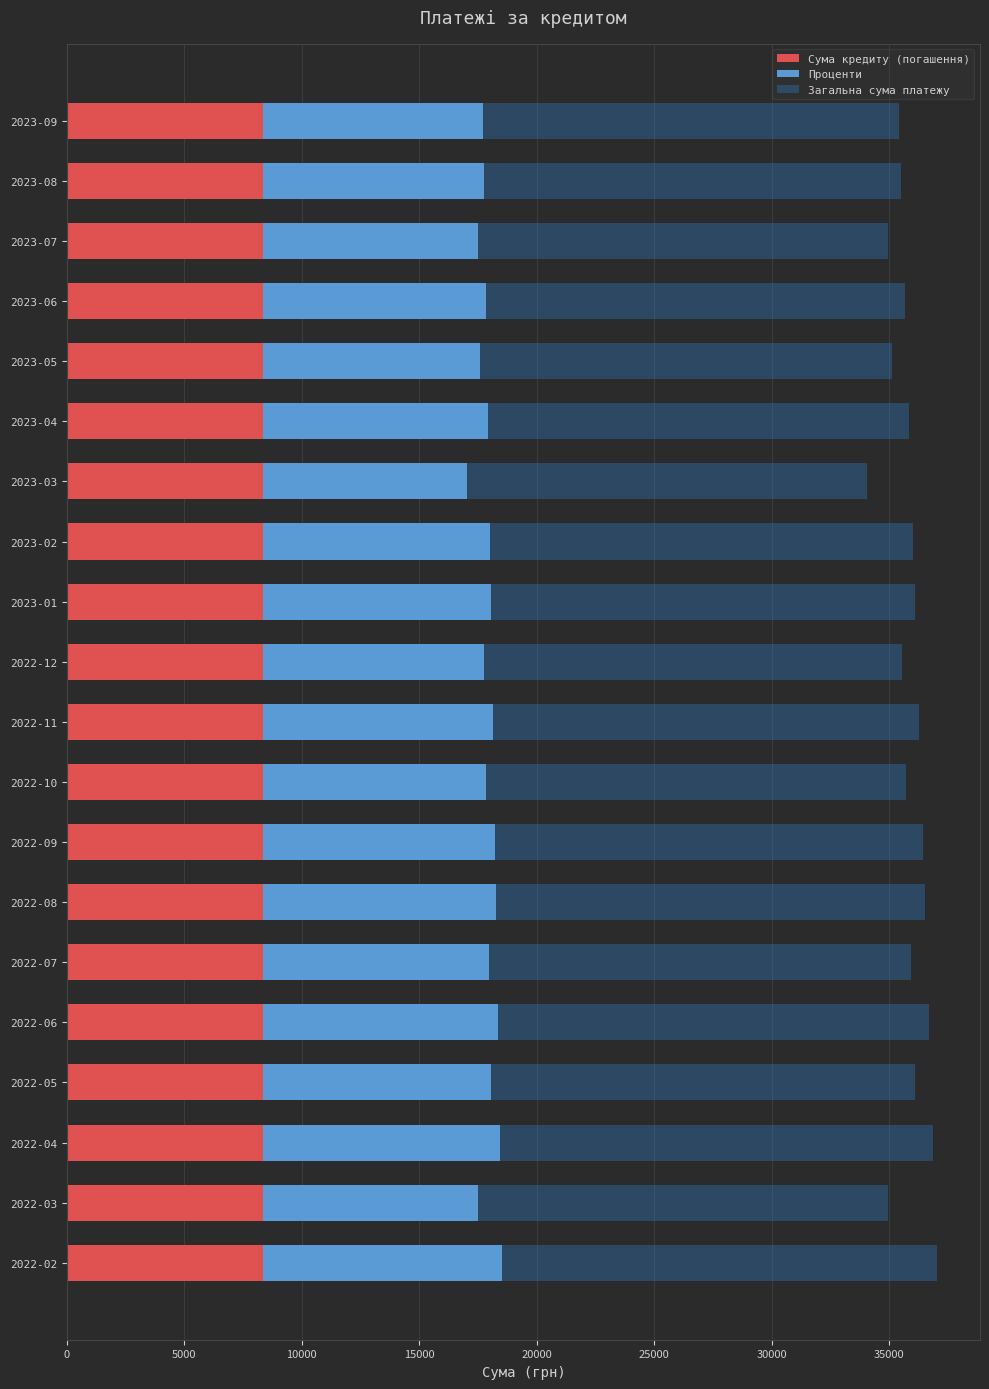

What are all the series names shown in the legend?

Сума кредиту (погашення), Проценти, Загальна сума платежу